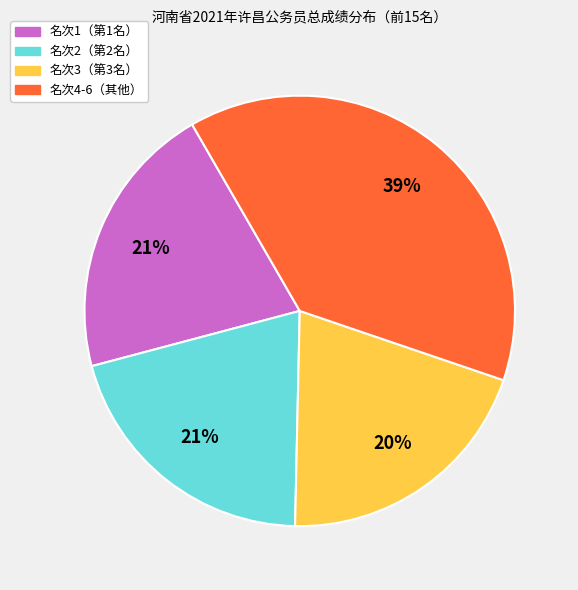

Is there a majority slice in this chart?

No